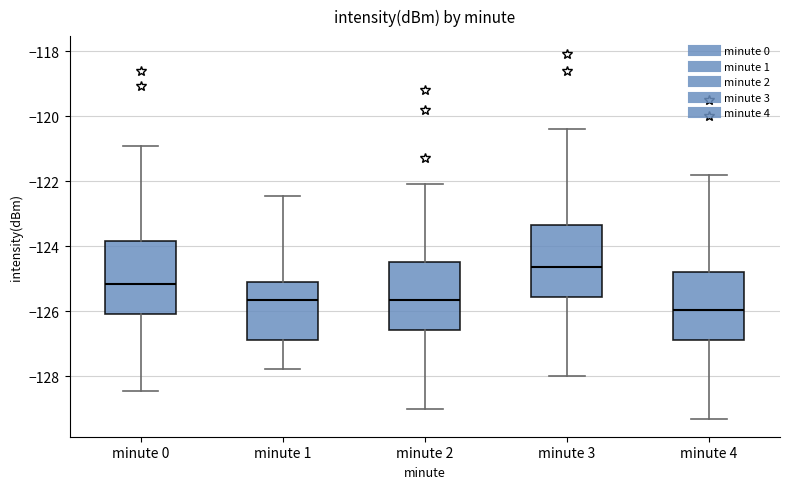

Reading left to right, transcribe this box plot: for each box, give where its median line is, the range the box spans, and where its two whiskers end, as read against the y-axis. The values are not printed on the chart, so give them approximately, as read against the axis.

minute 0: median -125.2, box -126.0 to -123.8, whiskers -128.4 to -121.0
minute 1: median -125.6, box -126.8 to -125.2, whiskers -127.8 to -122.4
minute 2: median -125.6, box -126.6 to -124.4, whiskers -129.0 to -122.0
minute 3: median -124.6, box -125.6 to -123.4, whiskers -128.0 to -120.4
minute 4: median -126.0, box -126.8 to -124.8, whiskers -129.2 to -121.8